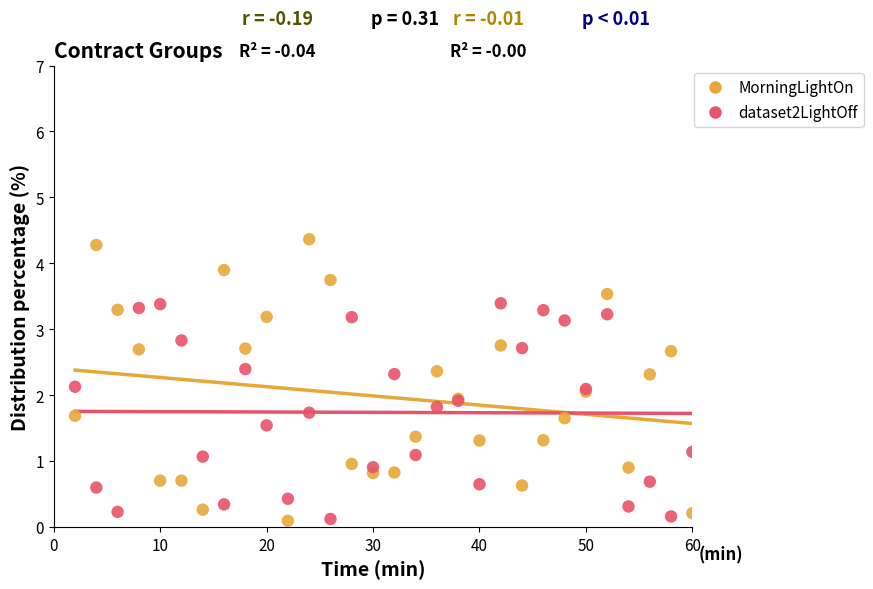

Which series contains the highest Y value?

MorningLightOn